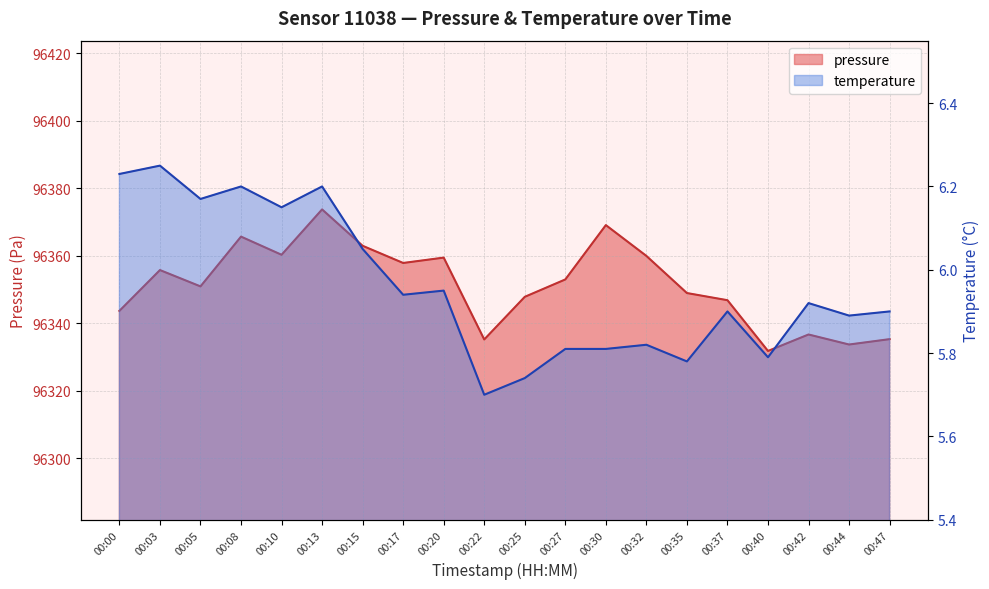

Read the temperature value at 00:08.

6.2